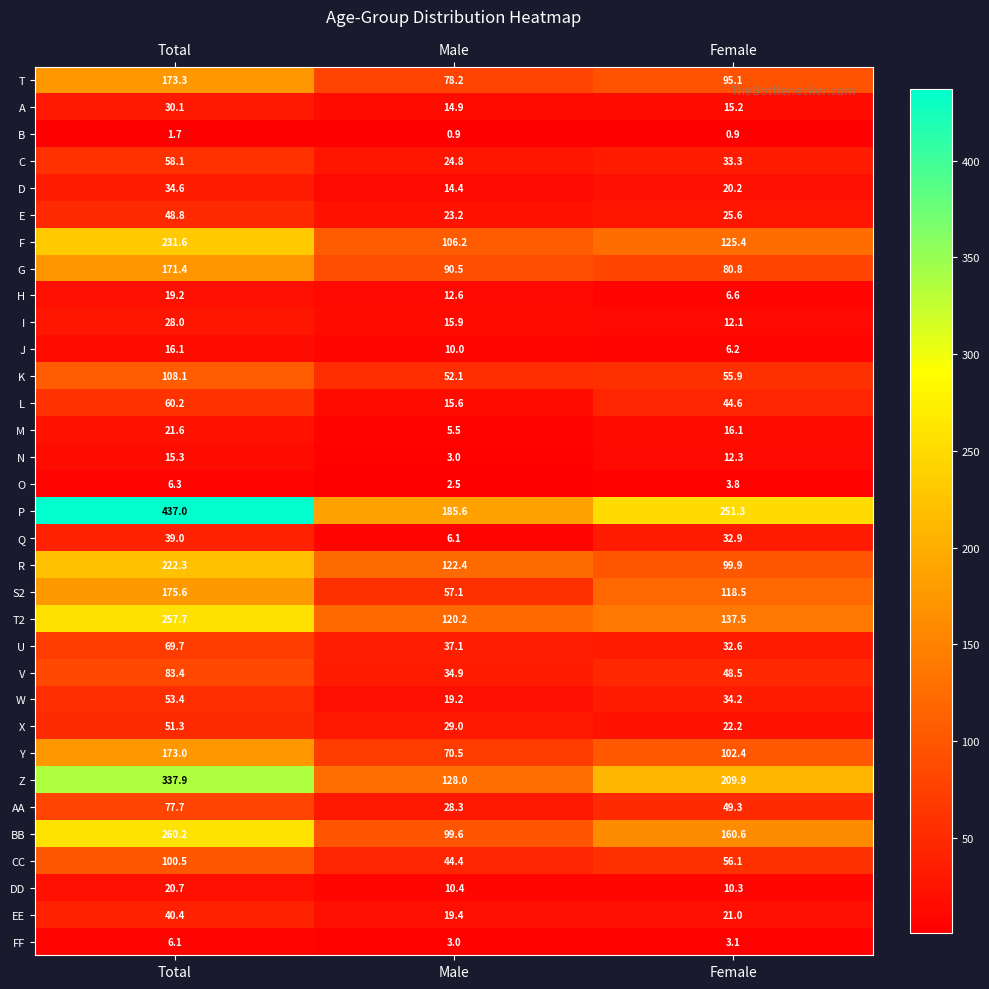

What is the total value across all series at Female?

1944.4